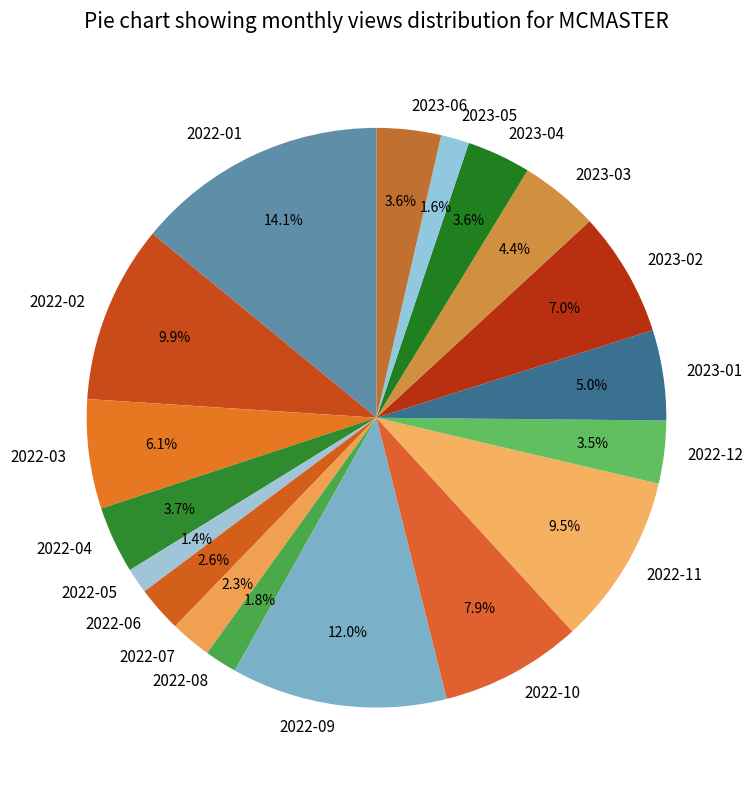

What is the ratio of the value at 2022-06 to the value at 2022-08?

1.4